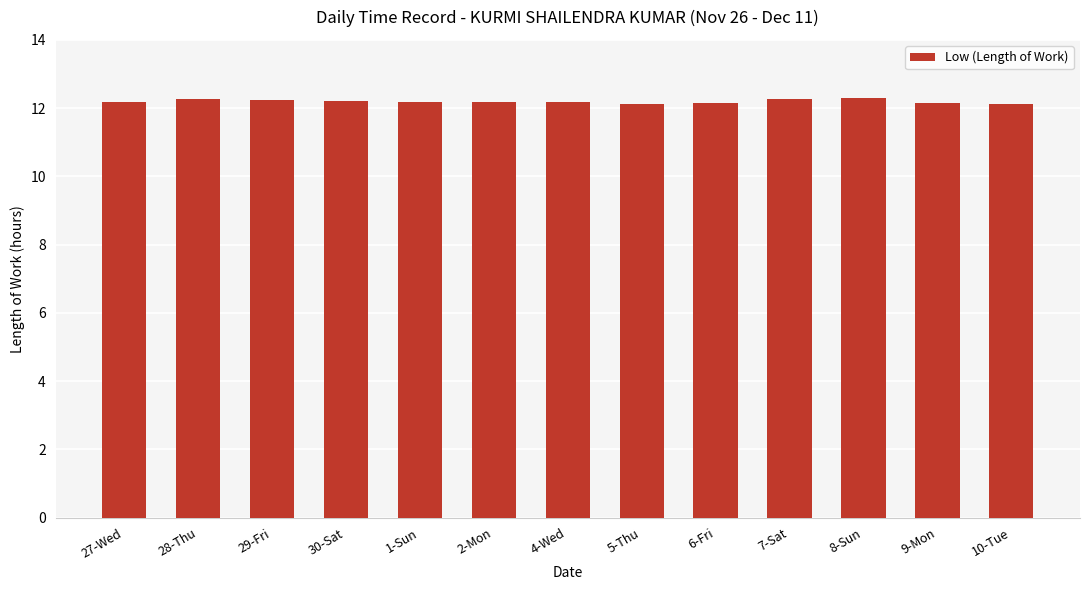

Approximately how many times larger is the value at 1-Sun compared to 8-Sun?

1.0